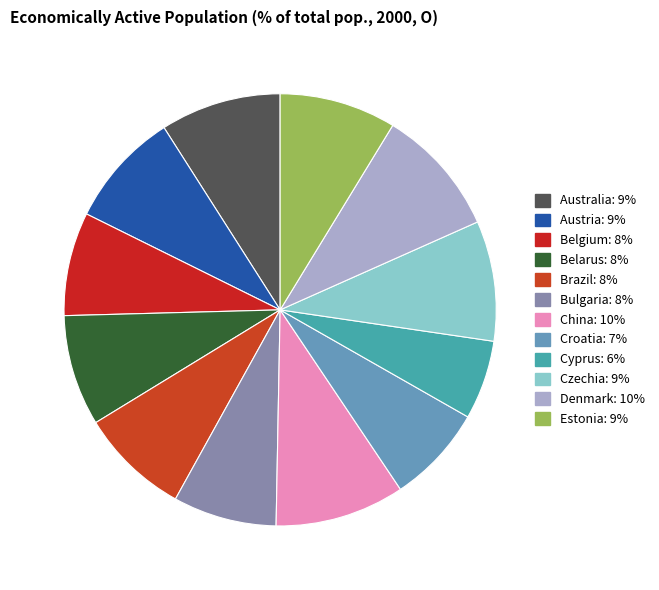

Is Cyprus the majority of the pie?

No